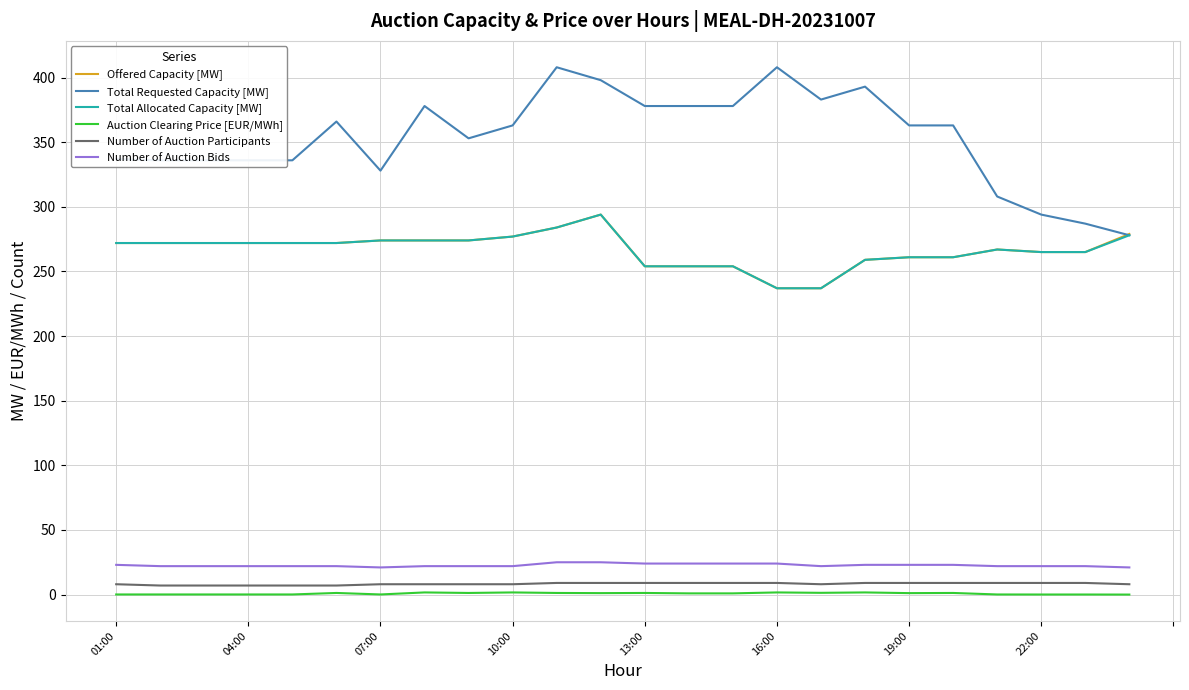

Which series has the largest total across all categories?

Total Requested Capacity [MW]